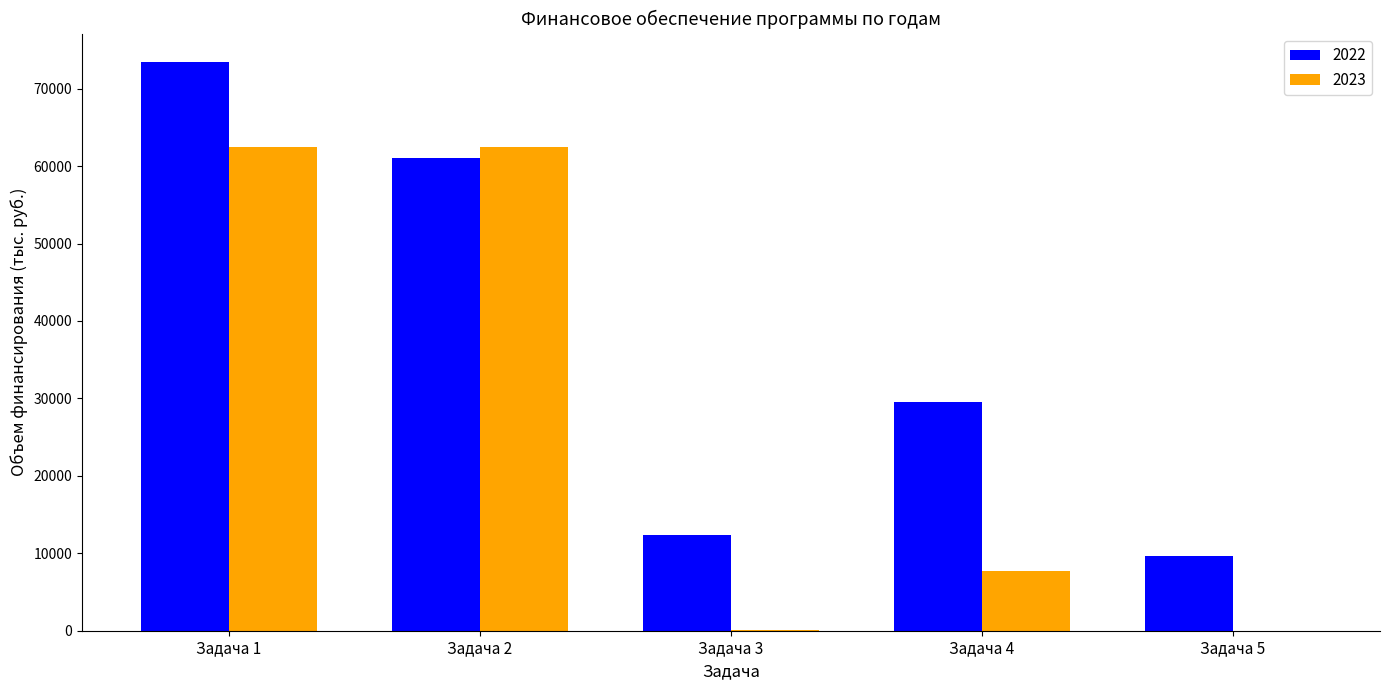

How many groups of bars are there?

5